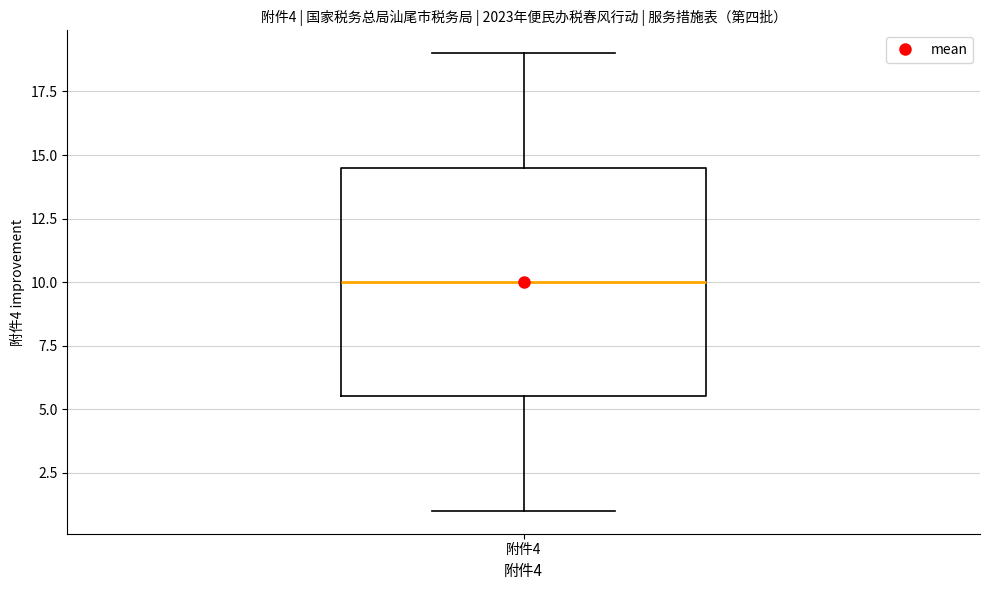

Transcribe this box plot: give where the median line is, the range the box spans, and where the two whiskers end, as read against the y-axis. The values are not printed on the chart, so give them approximately, as read against the axis.

median 10.0, box 5.5 to 14.5, whiskers 1.0 to 19.0